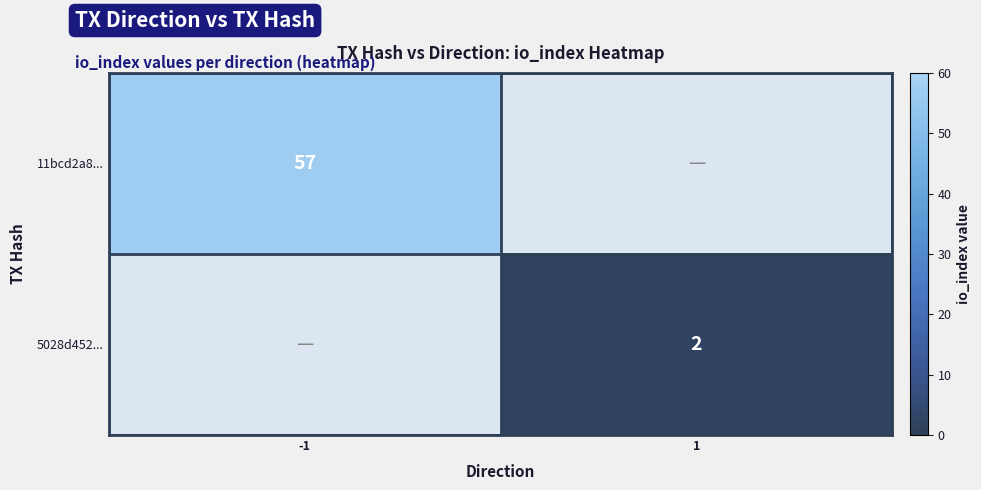

Is it true that 5028d452... equals 0 at 1?

False